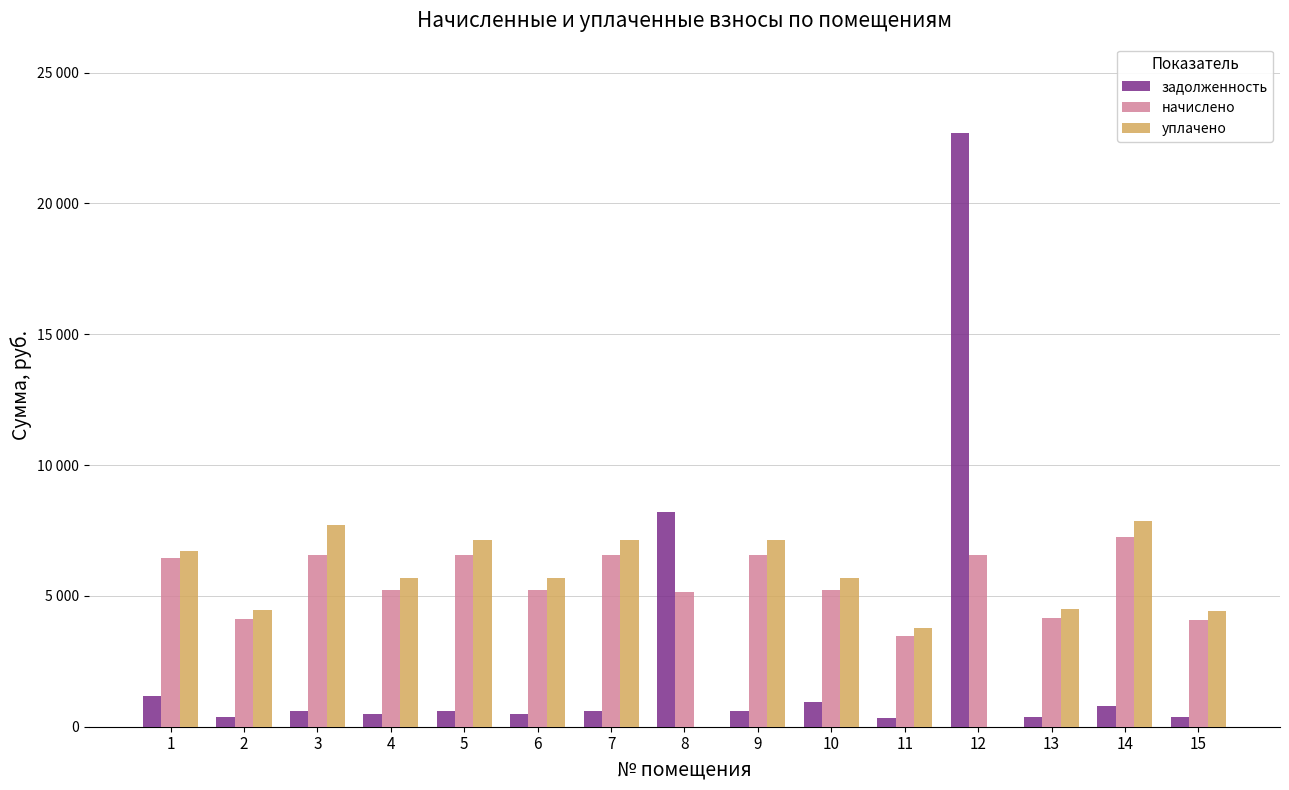

What are all the series names shown in the legend?

задолженность, начислено, уплачено